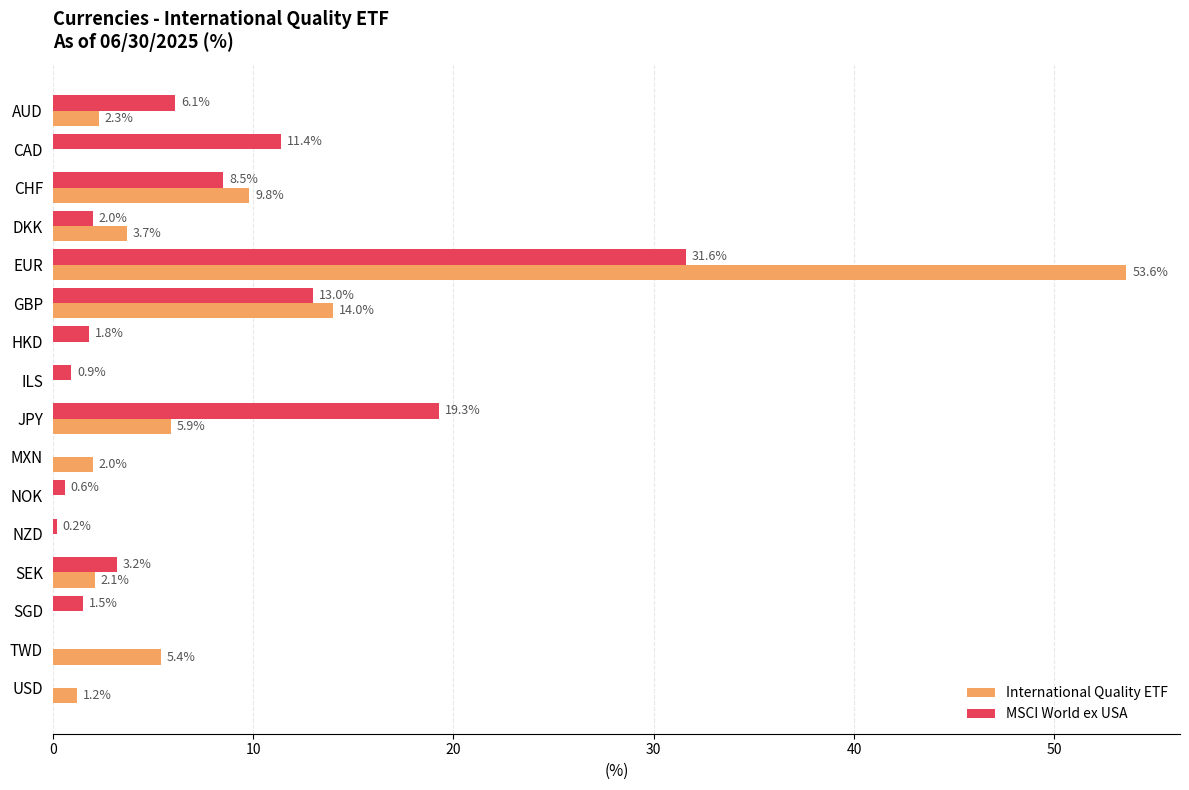

What is the maximum value for MSCI World ex USA?

31.6